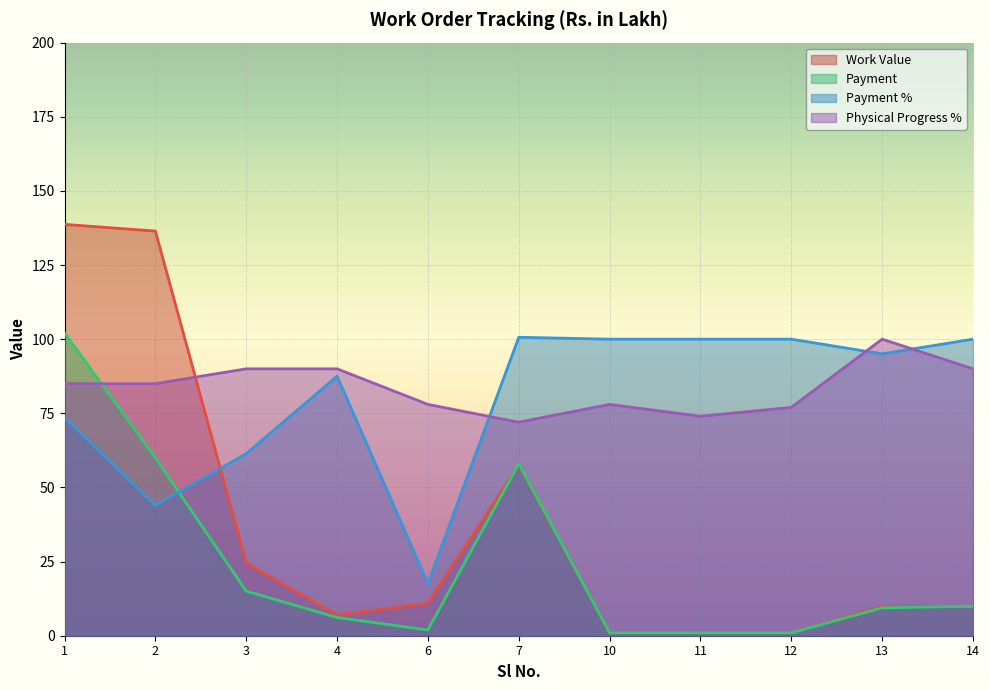

Reading left to right, what are all the values shown in this chart?

Work Value: 138.7	136.5	24.5	7.0	11.0	57.6	1.0	1.0	1.0	9.9	9.9
Payment: 102.1	60.0	15.0	6.2	1.9	58.0	1.0	1.0	1.0	9.4	9.9
Payment %: 73.6	44.0	61.4	87.5	17.6	100.7	100.0	100.0	100.0	95.0	100.0
Physical Progress %: 85.0	85.0	90.0	90.0	78.0	72.0	78.0	74.0	77.0	100.0	90.0